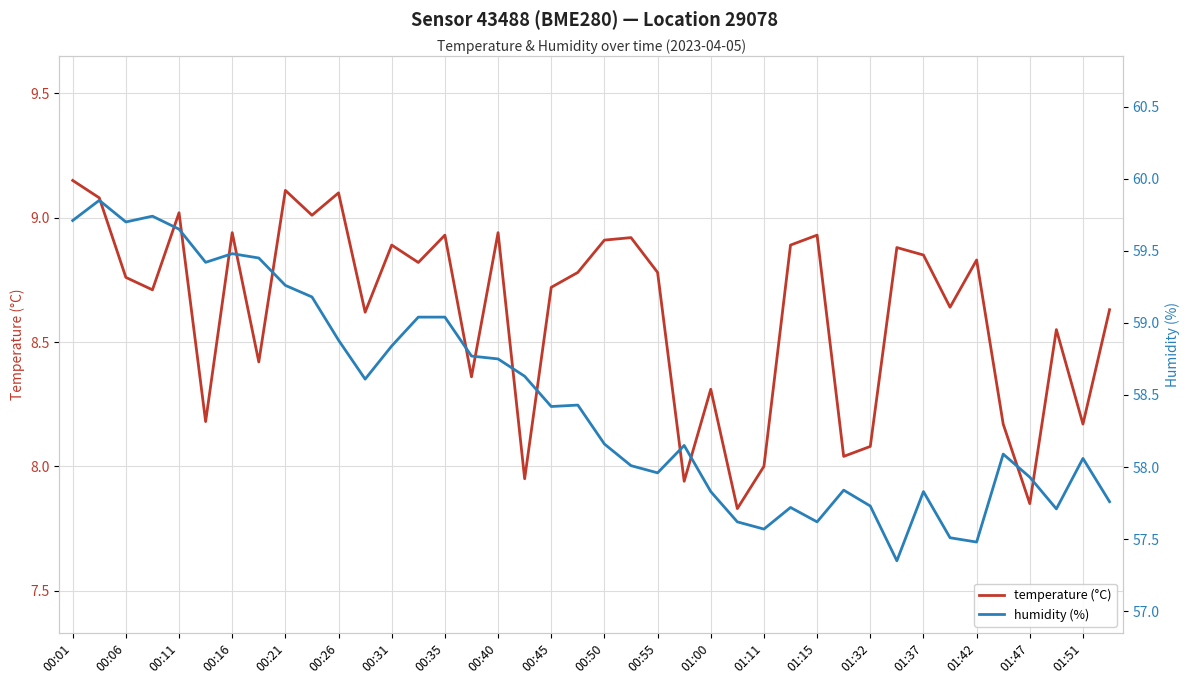

What is the highest value of the temperature (°C) series?

9.2